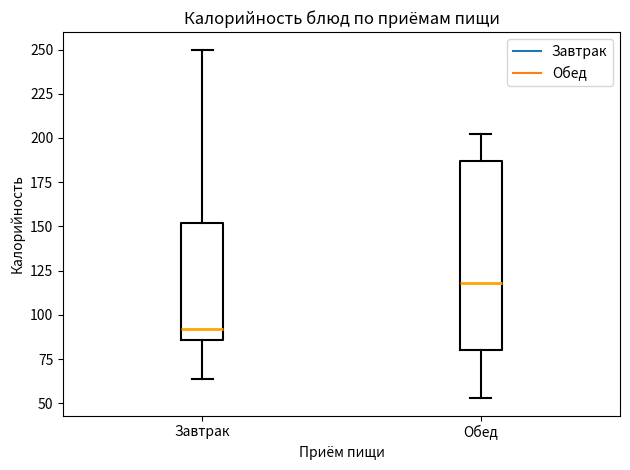

Comparing the boxes themselves (not the whiskers), which one is the tallest?

Обед